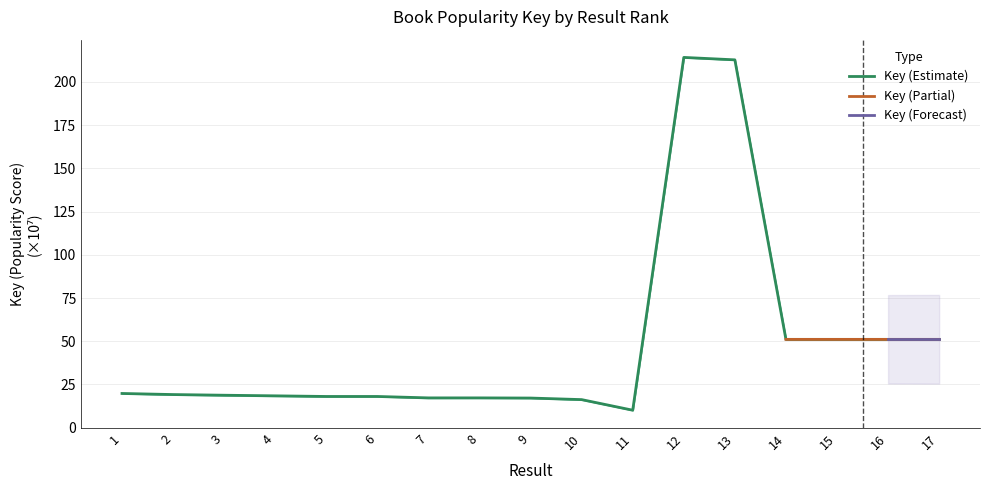

What is the value of the 16th point from the left?

51.1